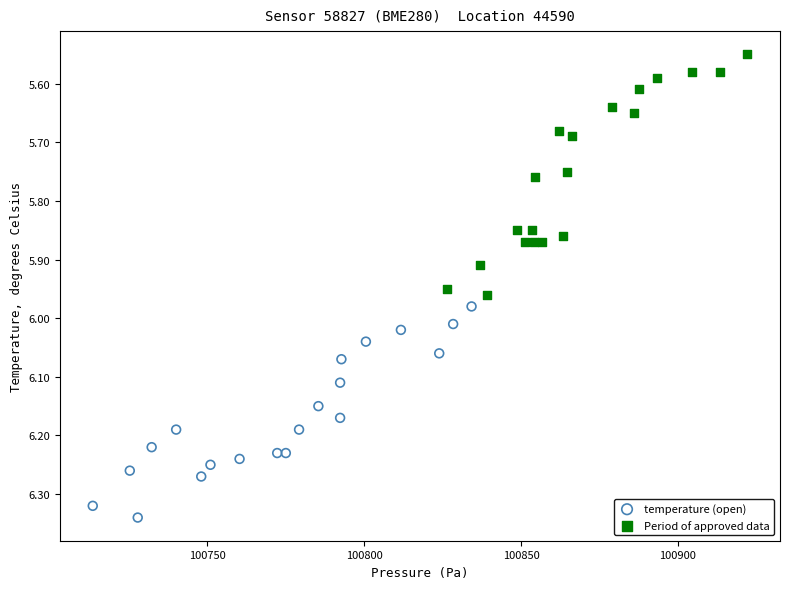

Which series has the widest spread of Y values?

Period of approved data